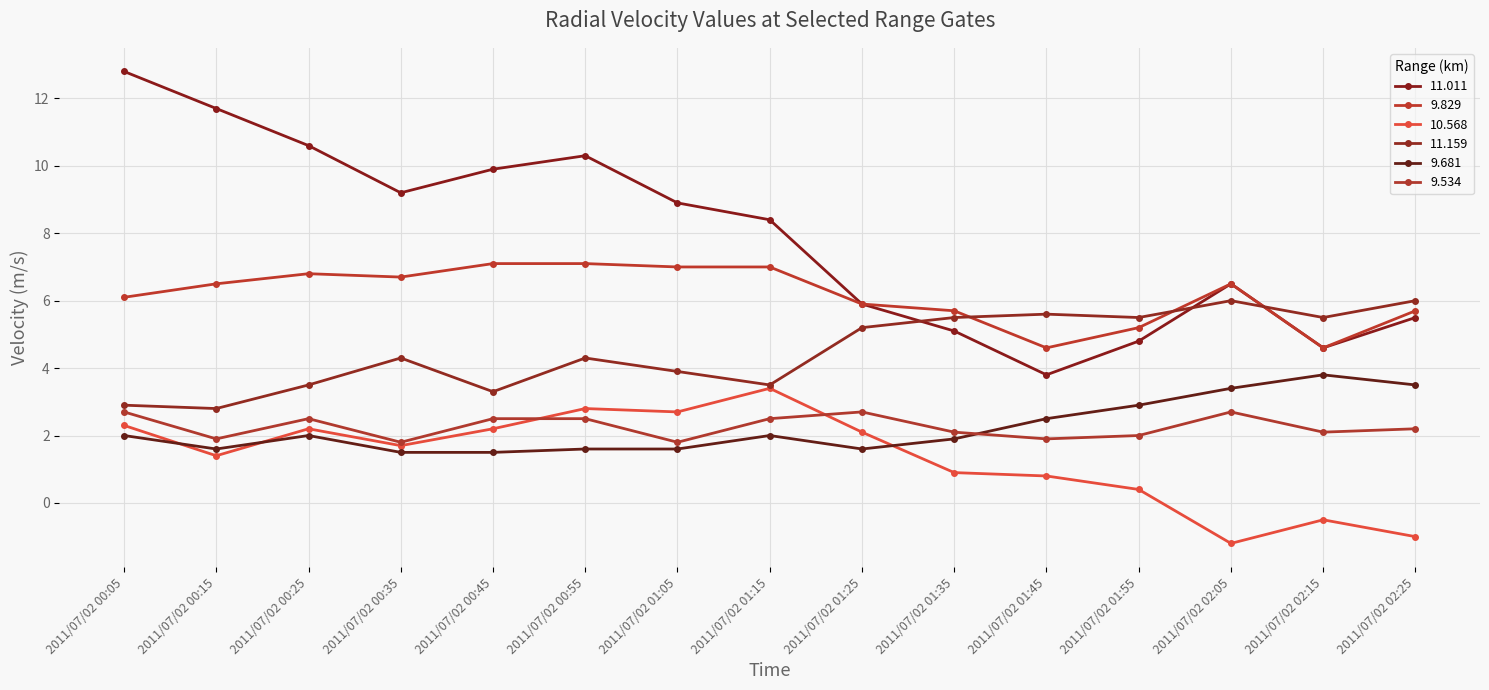

Reading right to left, extract all data points from this chart.

11.011: 5.5	4.6	6.5	4.8	3.8	5.1	5.9	8.4	8.9	10.3	9.9	9.2	10.6	11.7	12.8
9.829: 5.7	4.6	6.5	5.2	4.6	5.7	5.9	7.0	7.0	7.1	7.1	6.7	6.8	6.5	6.1
10.568: -1.0	-0.5	-1.2	0.4	0.8	0.9	2.1	3.4	2.7	2.8	2.2	1.7	2.2	1.4	2.3
11.159: 6.0	5.5	6.0	5.5	5.6	5.5	5.2	3.5	3.9	4.3	3.3	4.3	3.5	2.8	2.9
9.681: 3.5	3.8	3.4	2.9	2.5	1.9	1.6	2.0	1.6	1.6	1.5	1.5	2.0	1.6	2.0
9.534: 2.2	2.1	2.7	2.0	1.9	2.1	2.7	2.5	1.8	2.5	2.5	1.8	2.5	1.9	2.7